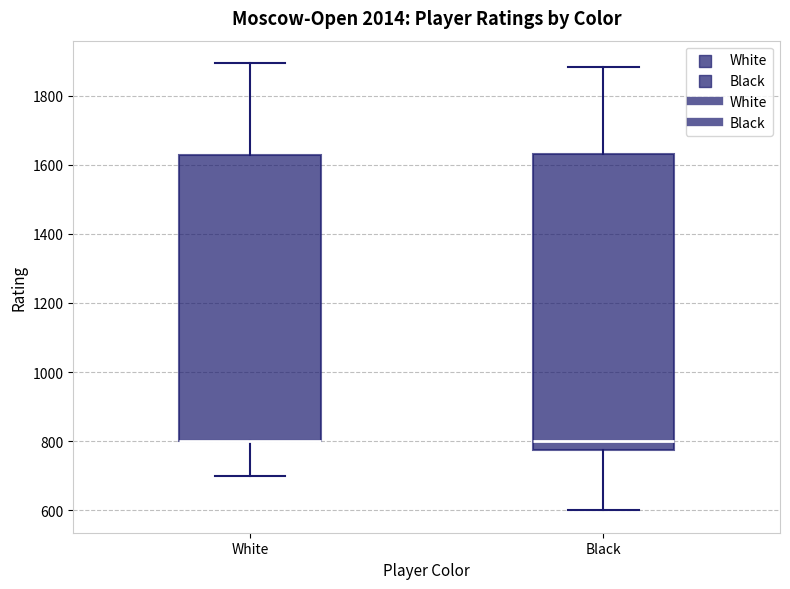

Reading left to right, transcribe this box plot: for each box, give where its median line is, the range the box spans, and where its two whiskers end, as read against the y-axis. The values are not printed on the chart, so give them approximately, as read against the axis.

White: median 800 (drawn on the box's lower edge), box 800 to 1620, whiskers 700 to 1900
Black: median 800, box 780 to 1640, whiskers 600 to 1880